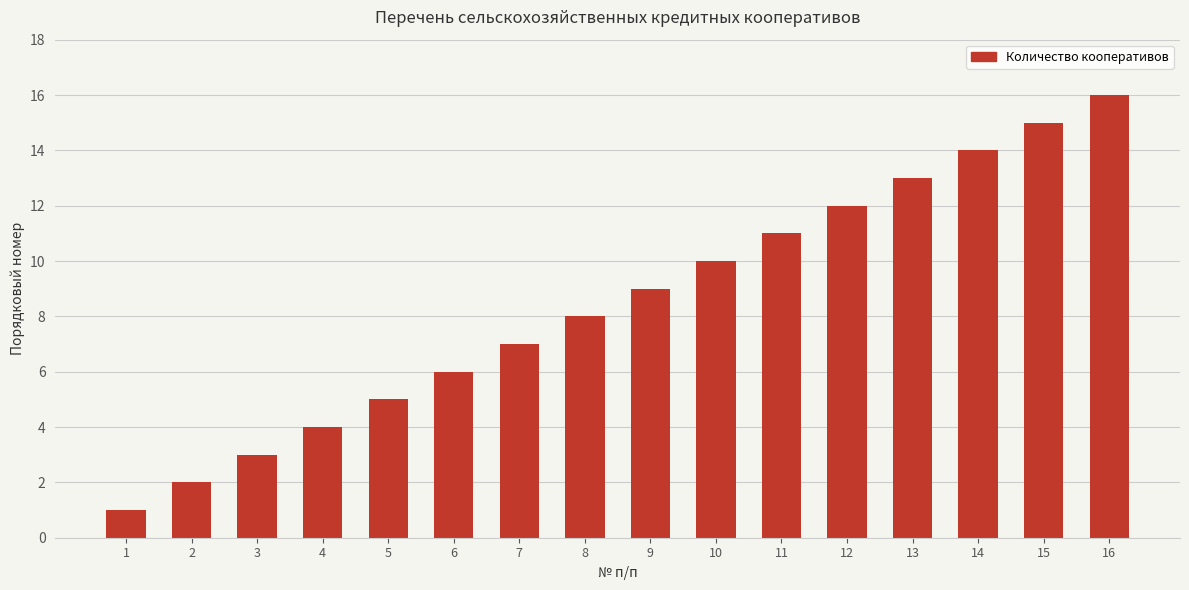

True or false: the data shows 4 at 4.

True